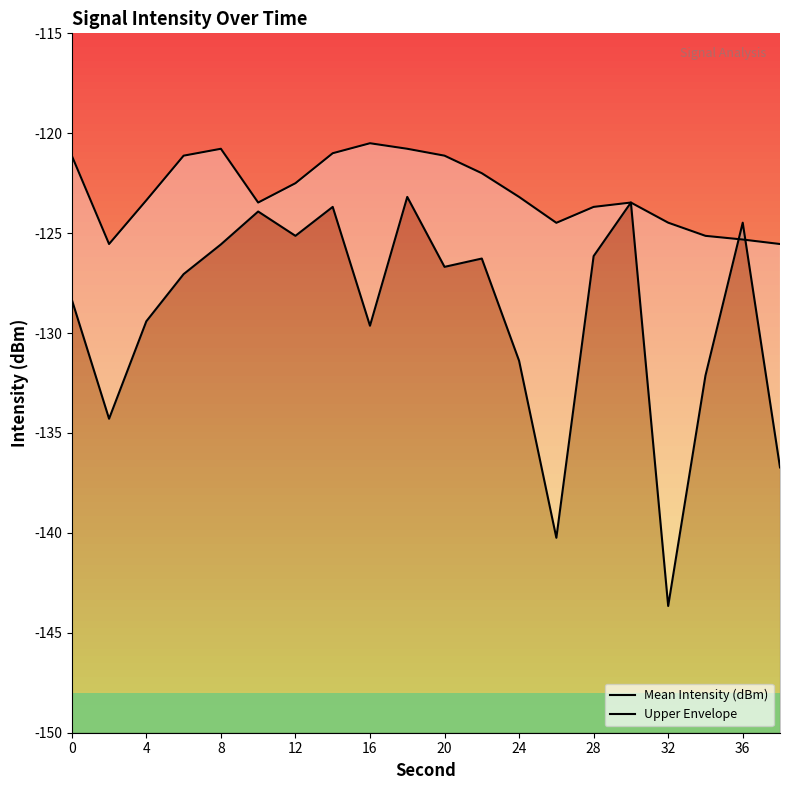

Which series has the widest spread of values?

Mean Intensity (dBm)